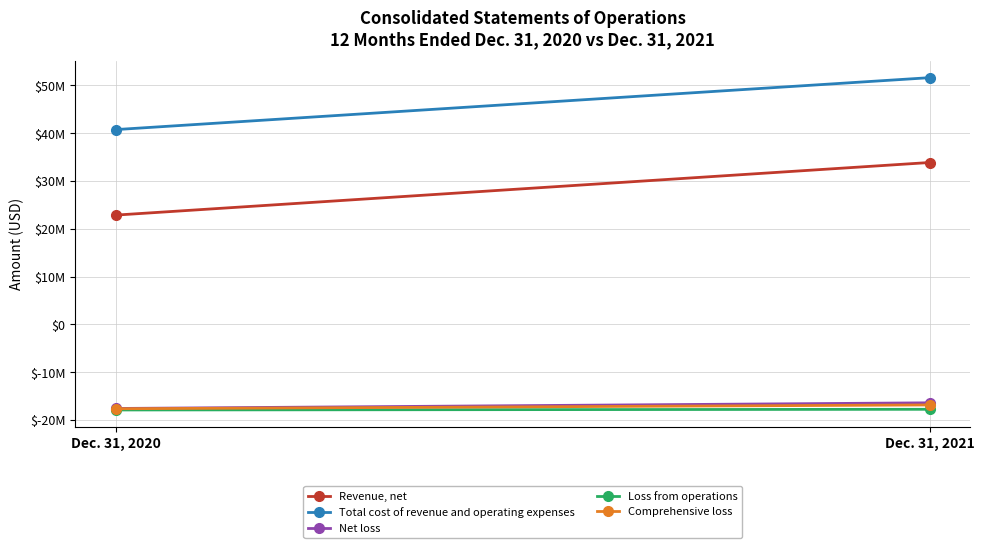

What is the difference between the highest and lowest values at Dec. 31, 2021?

69376000